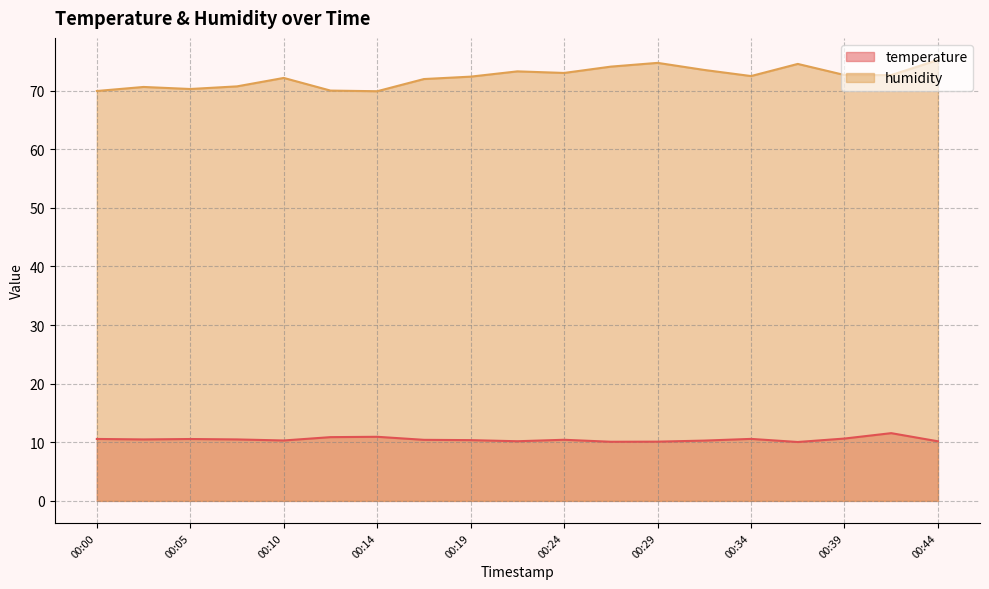

The humidity series shows 15.3 at 00:07. True or false?

False